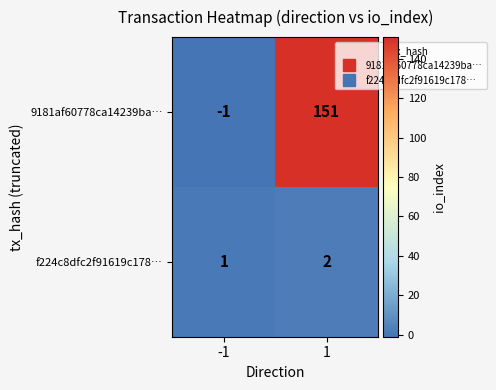

Reading right to left, what are all the values shown in this chart?

9181af60778ca14239ba…: 1=151	-1=-1
f224c8dfc2f91619c178…: 1=2	-1=1